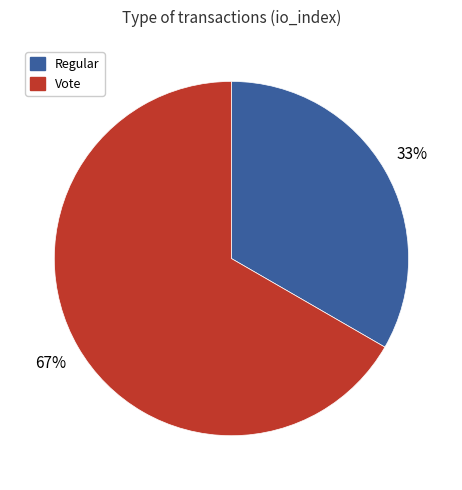

What percentage is the Vote slice, to the nearest percent?

67%